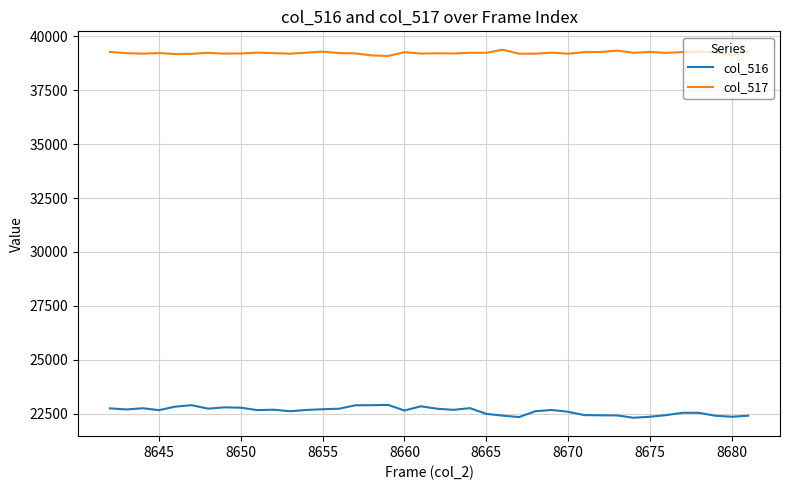

Which series has the widest spread of values?

col_516